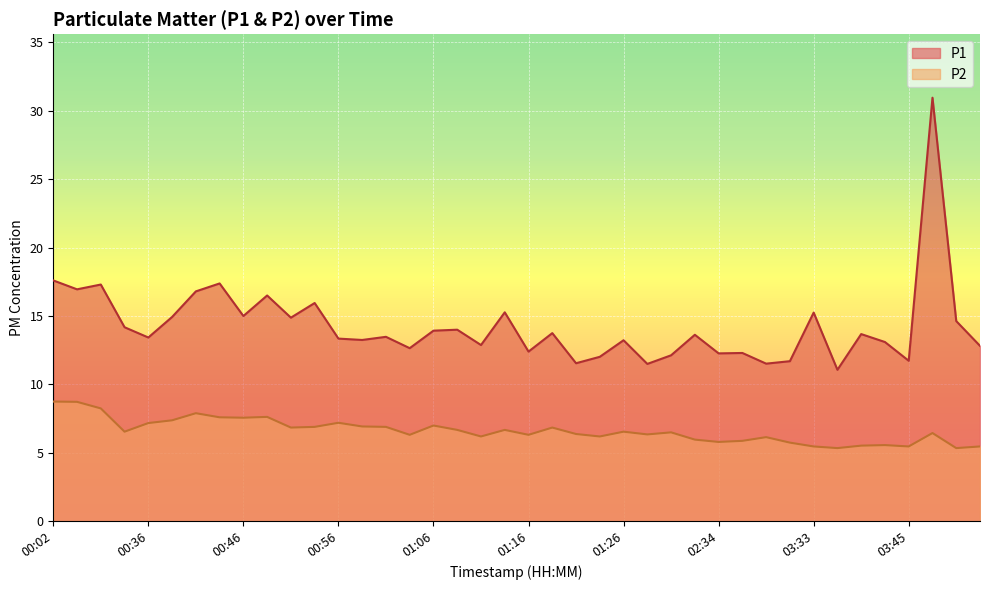

True or false: P1 and P2 cross at least once.

False